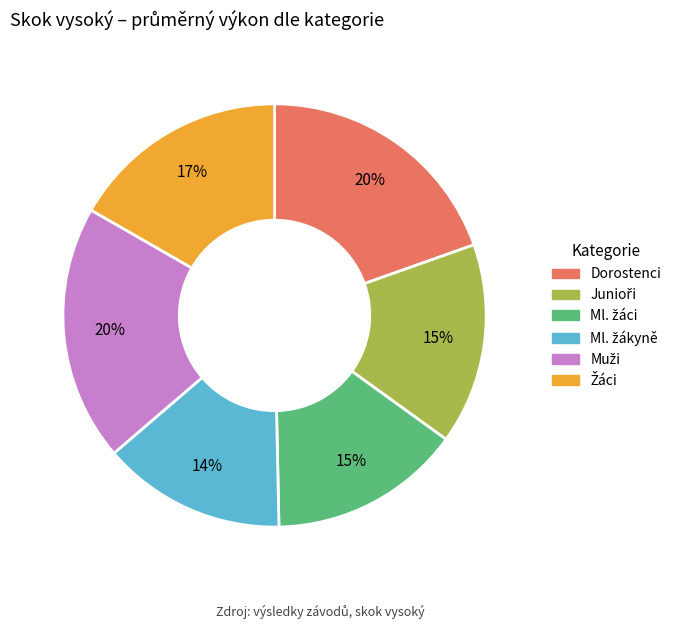

Is there a majority slice in this chart?

No